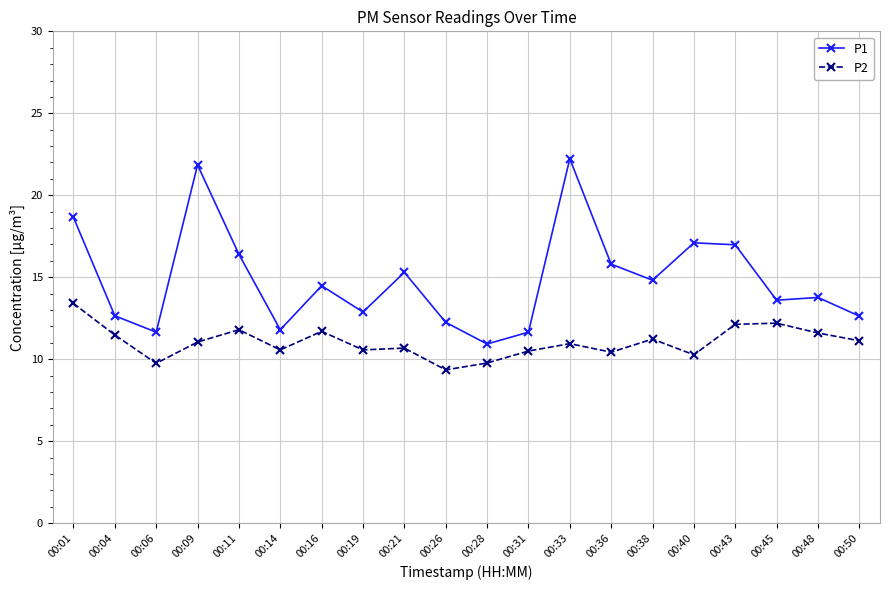

Rank the series by their maximum value, from lowest to highest.

P2, P1